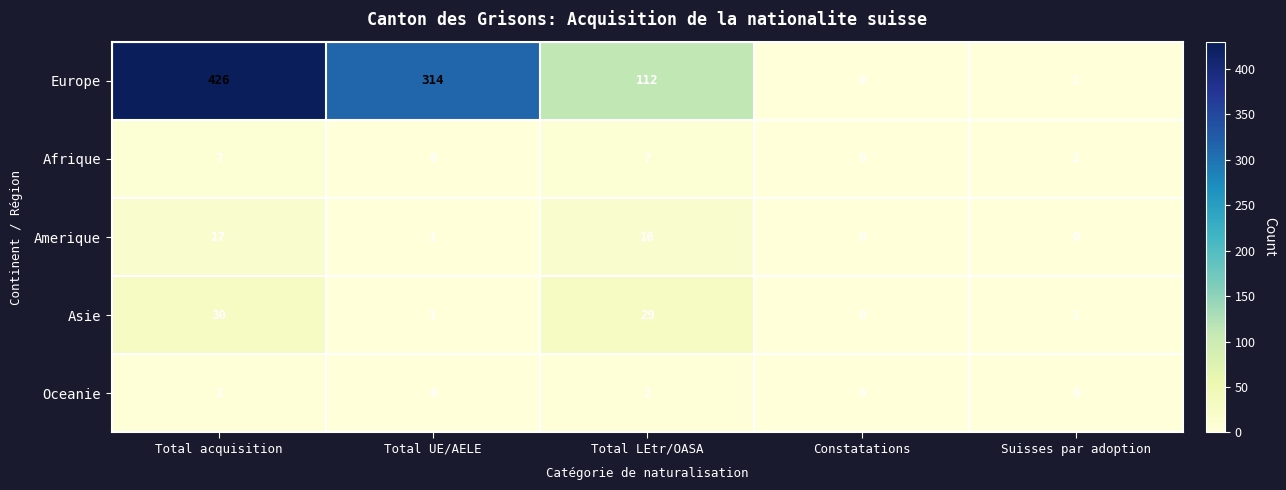

What is the maximum value shown in the chart?

426